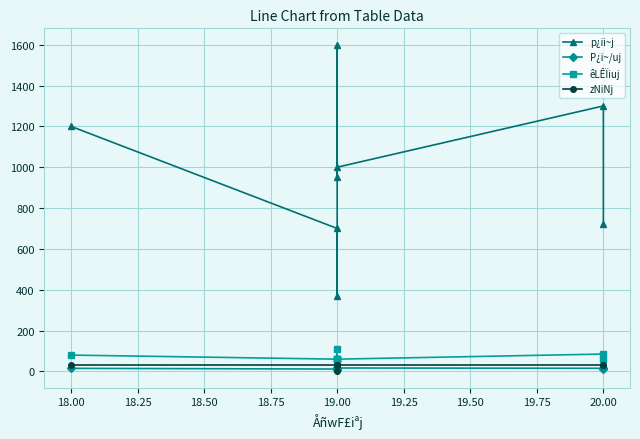

Between 18.00 and 19.00, which series saw the biggest shift?

p¿ii~j